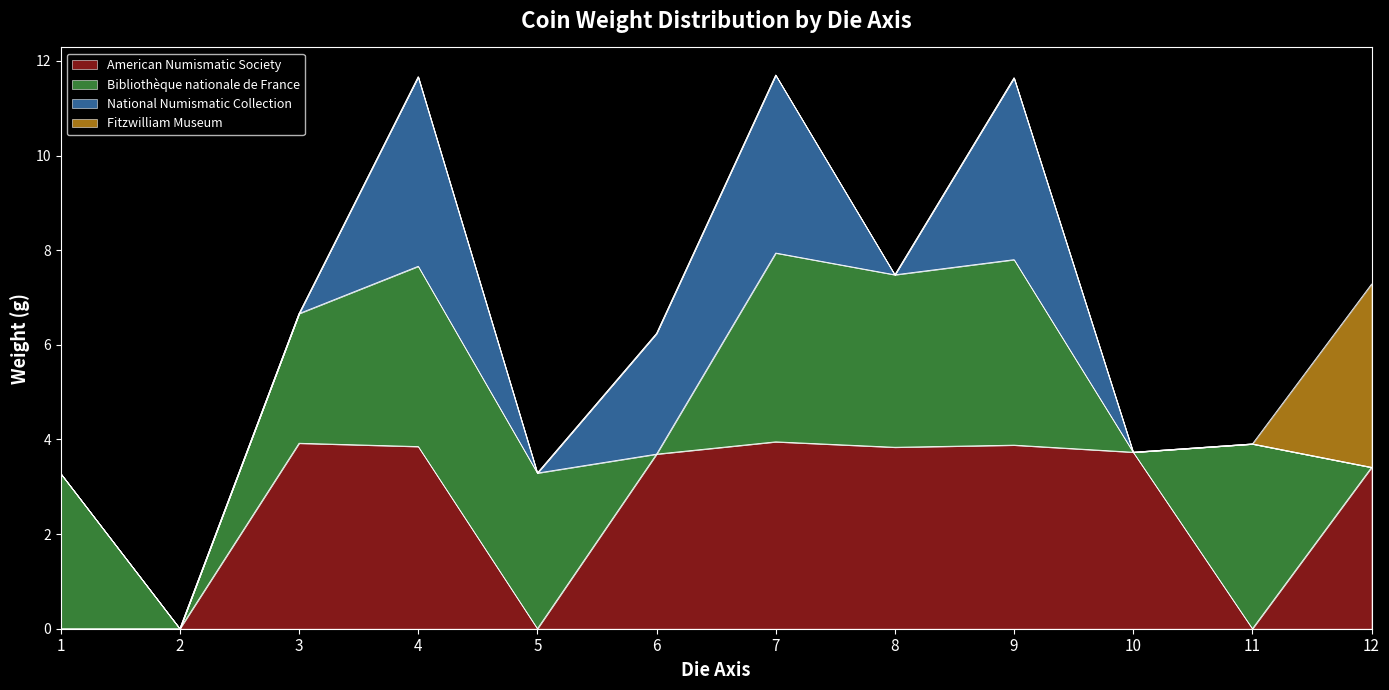

What is the total value across all series at 11?

3.9